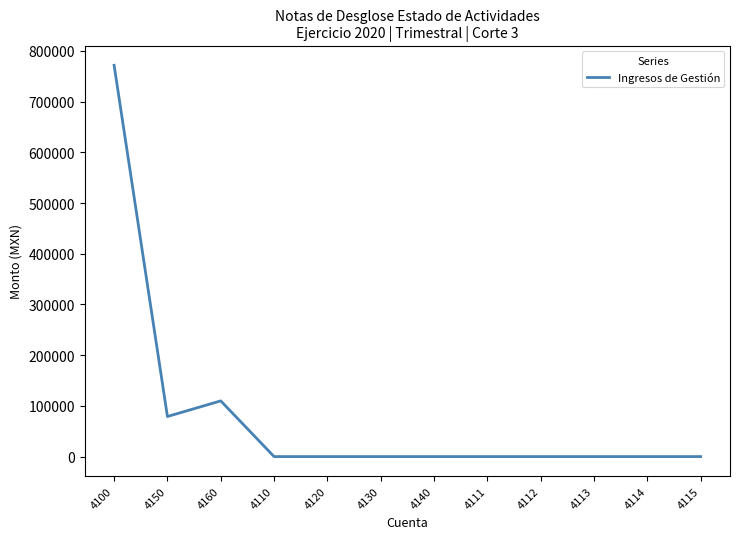

What is the difference between the maximum and minimum values?

771733.6